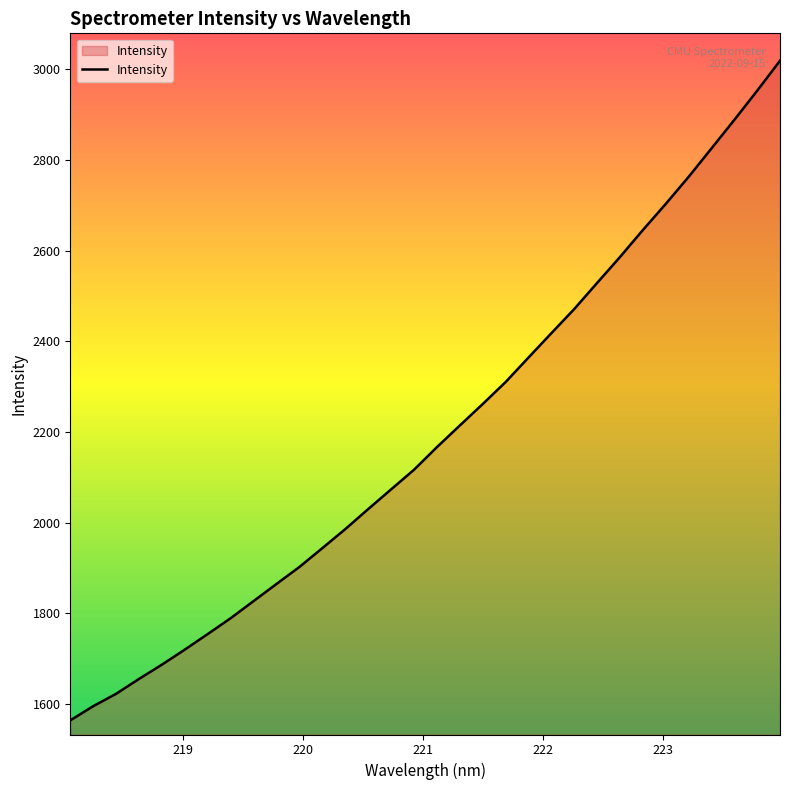

Count the number of data series in this chart.

1